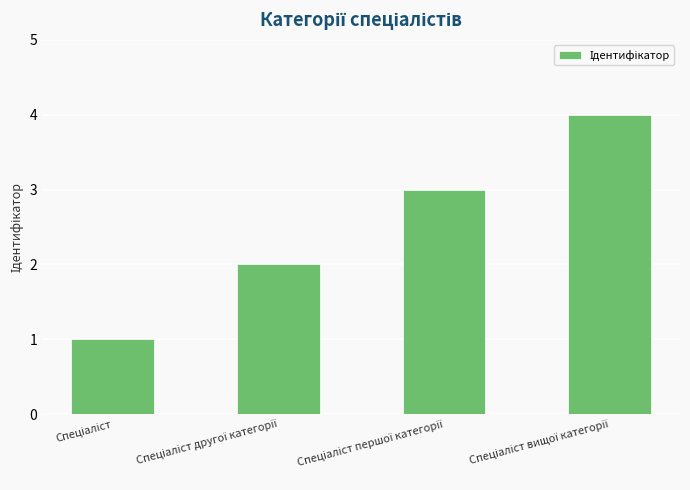

What is the sum of all values?

10